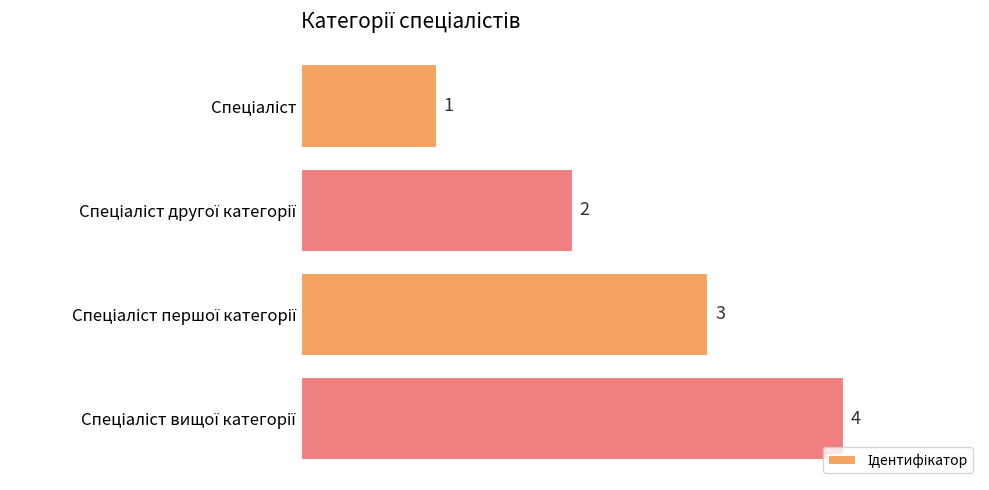

What is the value of the 1st bar from the top?

1